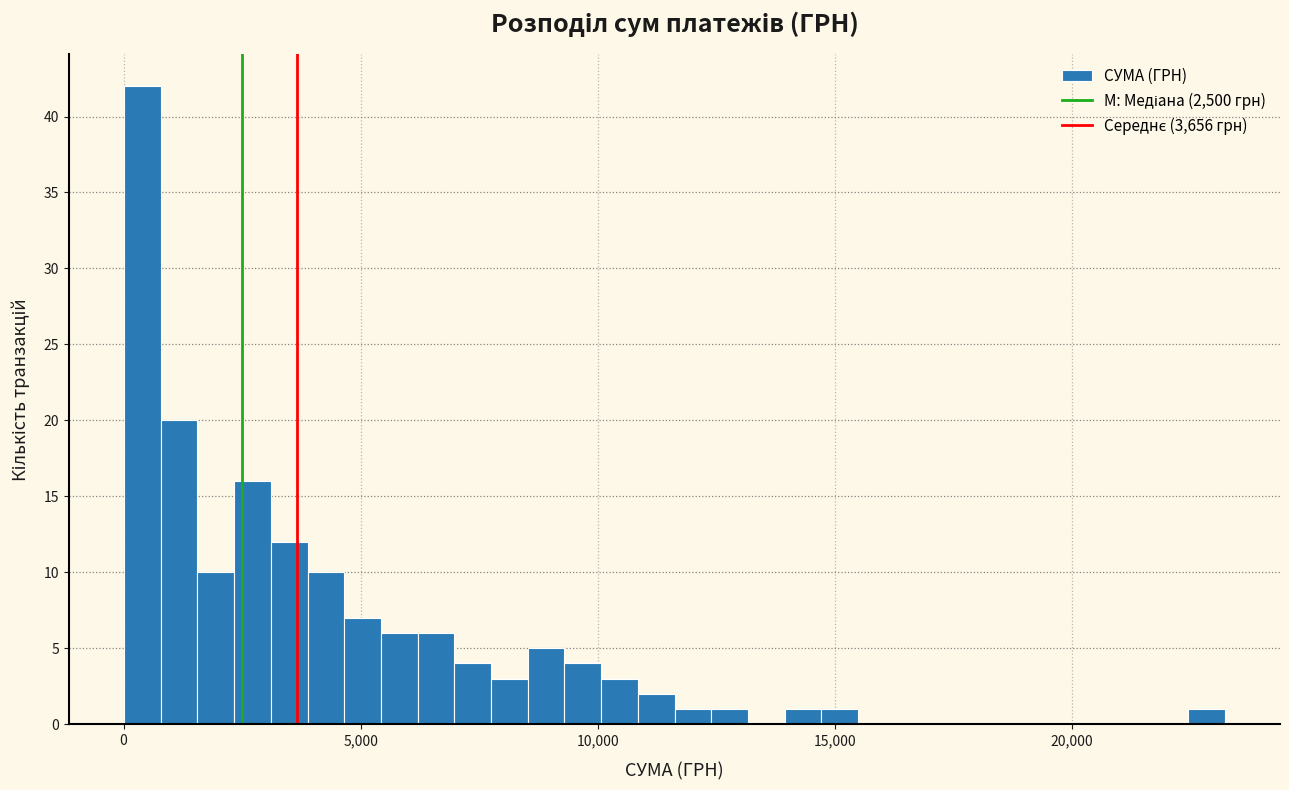

Read against the x-axis, roughly where is the centre of the tallest bar?

500